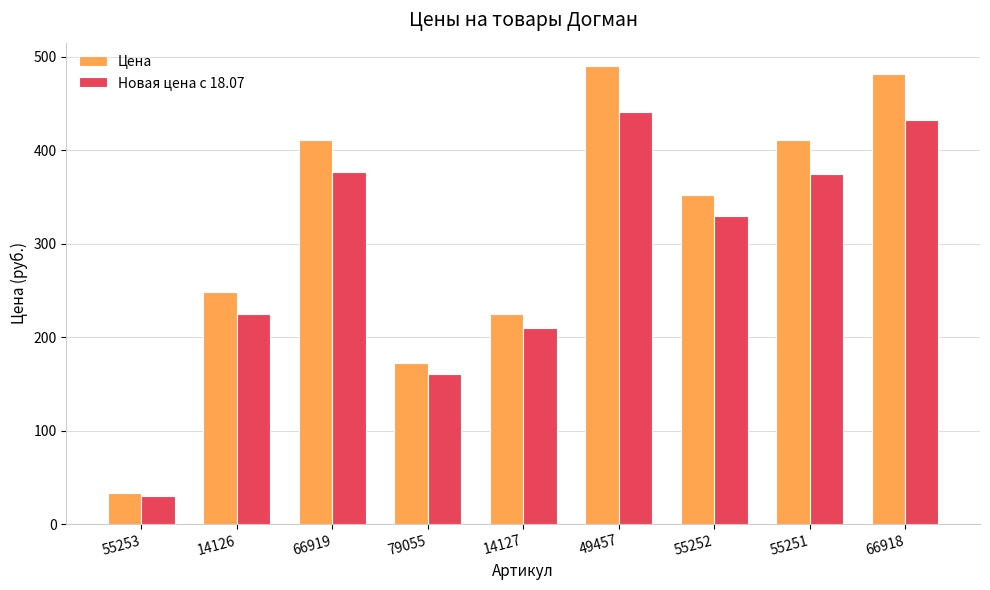

What is the difference between the highest and lowest values at 79055?

11.8